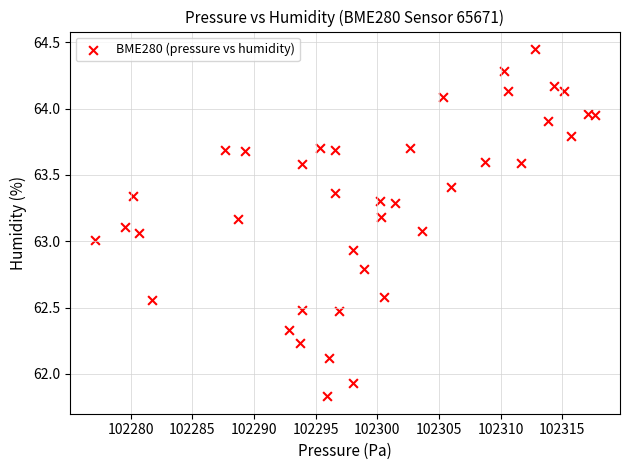

What is the range of X values (max minus min)?

40.6